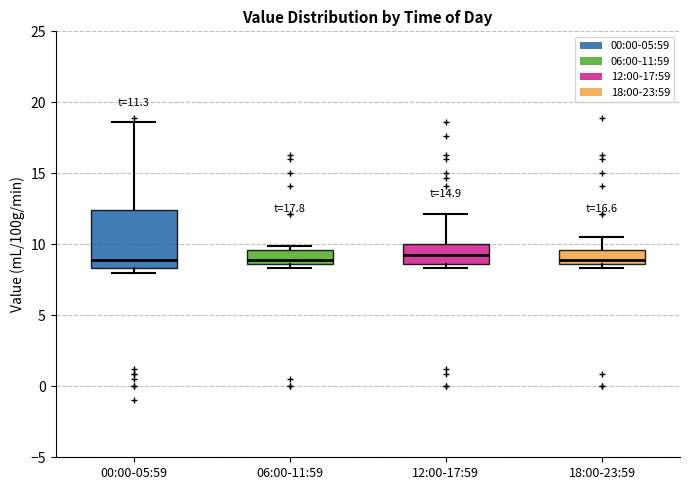

Which box is the tallest, from its lower edge to its upper edge?

00:00-05:59